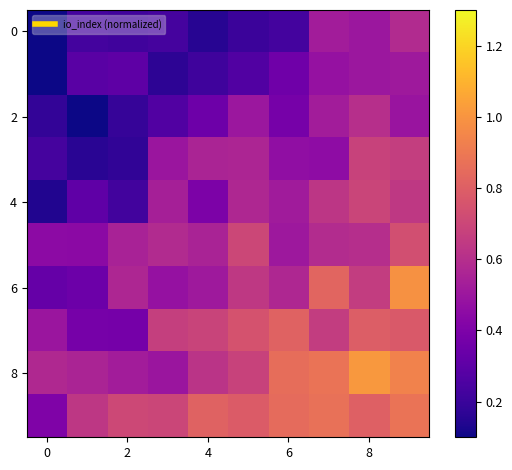

Count the number of categories in the chart.

10